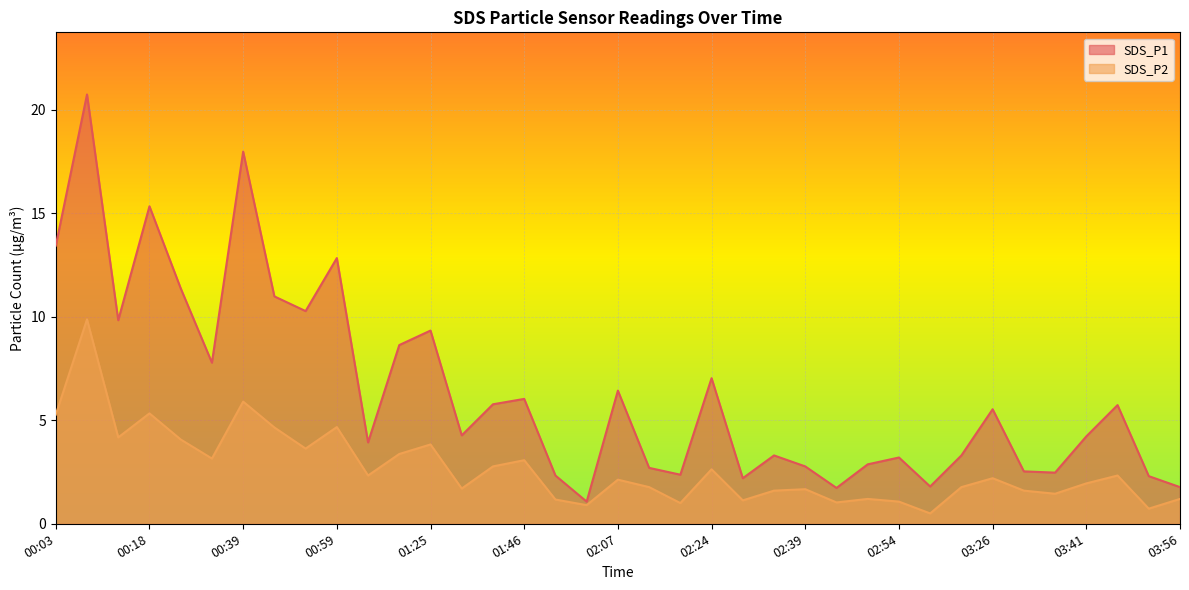

How many interior local valleys does the SDS_P1 series have?

11